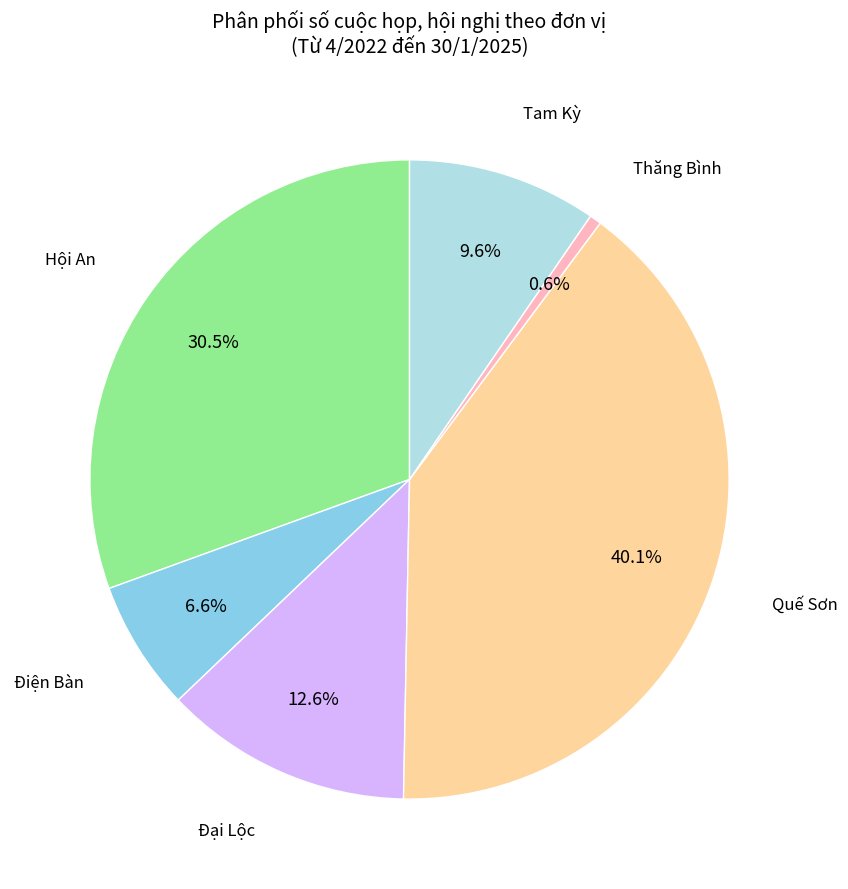

Is there a majority slice in this chart?

No